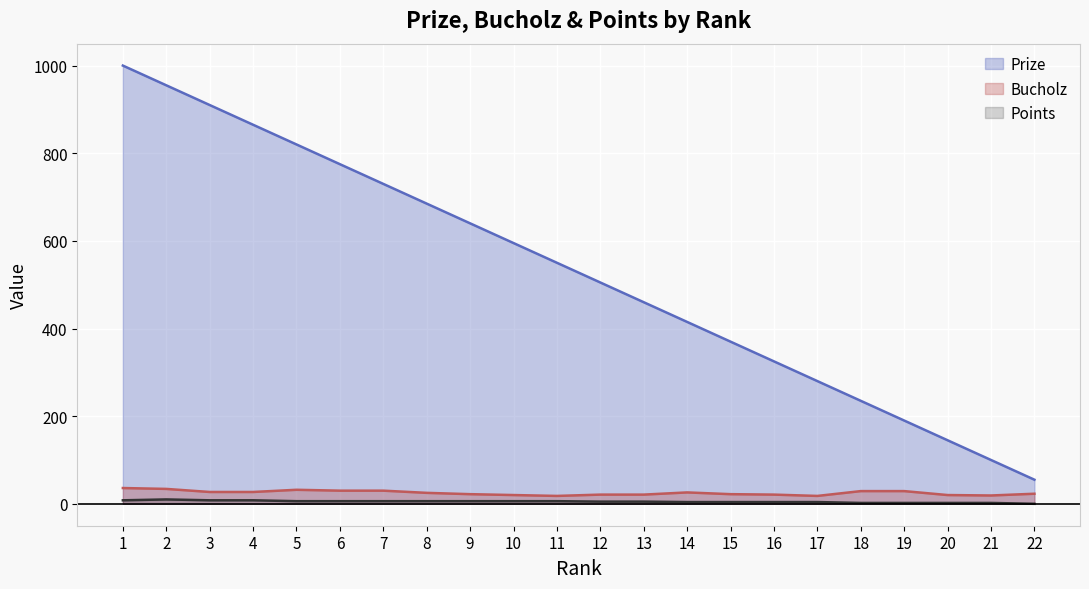

True or false: Points has more than 1 points higher than both neighbors.

False